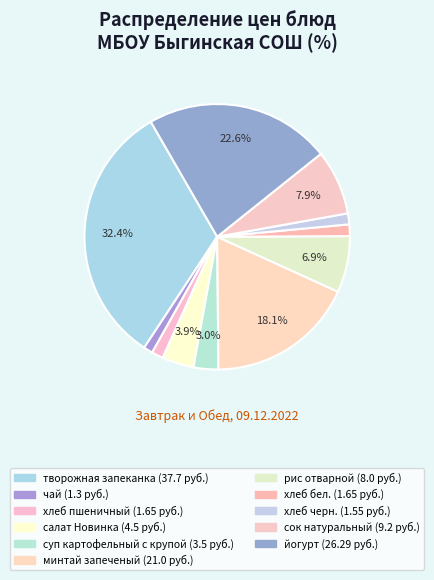

Count the number of slices in the pie.

11